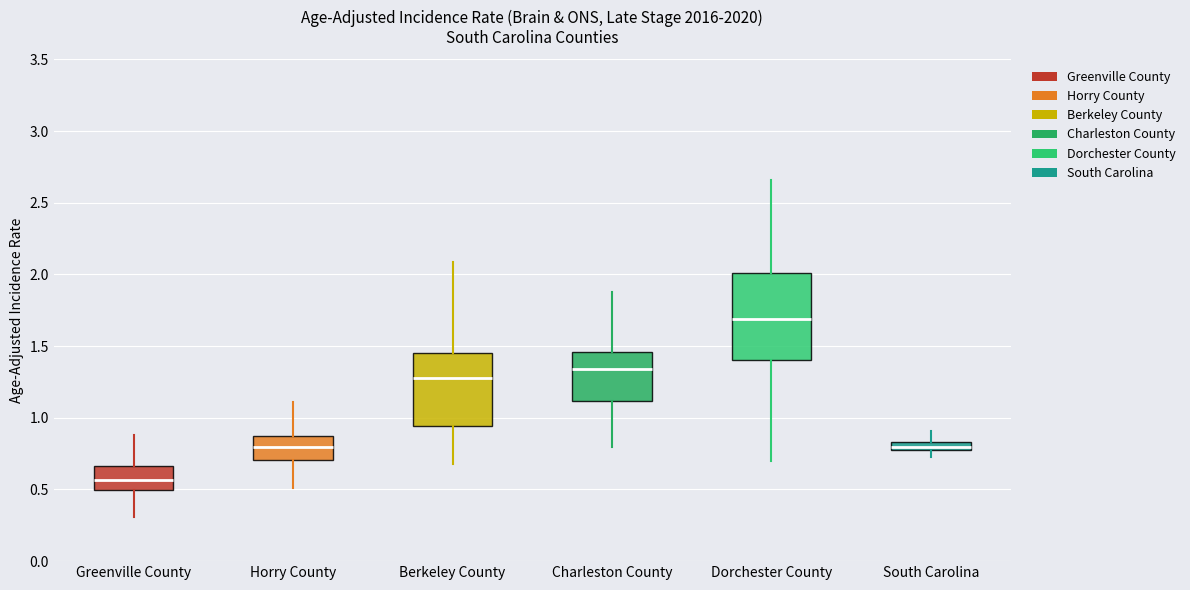

Which box has the highest median line?

Dorchester County